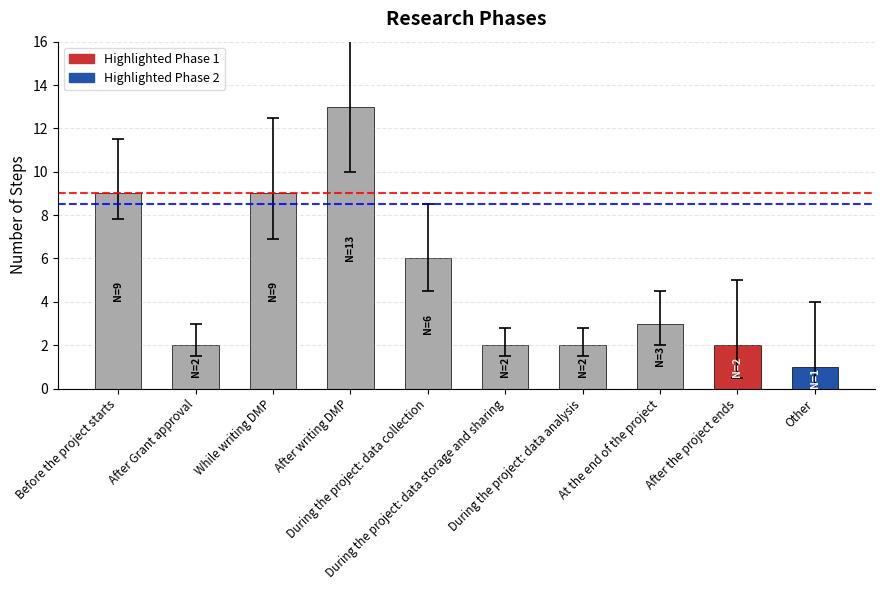

What is the sum of all values?

49